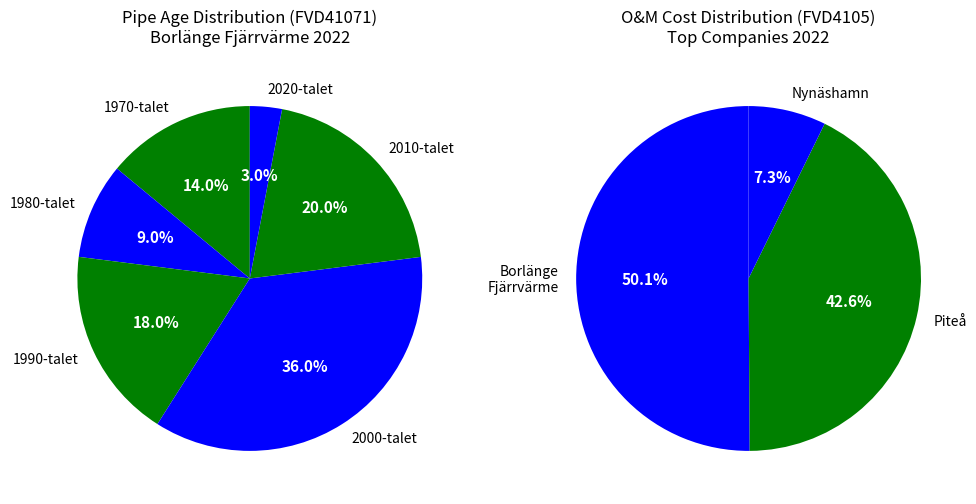

Between 2010-talet and 1950-talet eller tidigare, which is larger?

2010-talet